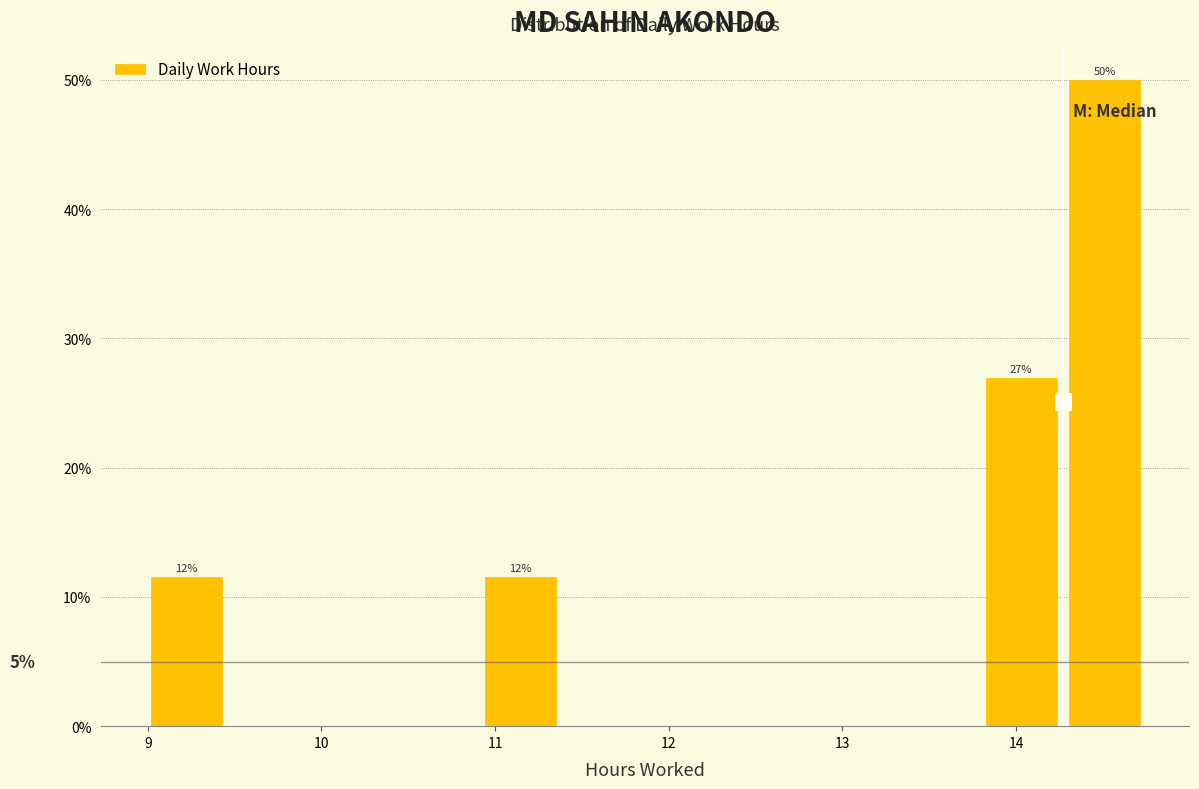

Over which range of the x-axis is the bar tallest?

14.3 to 14.8